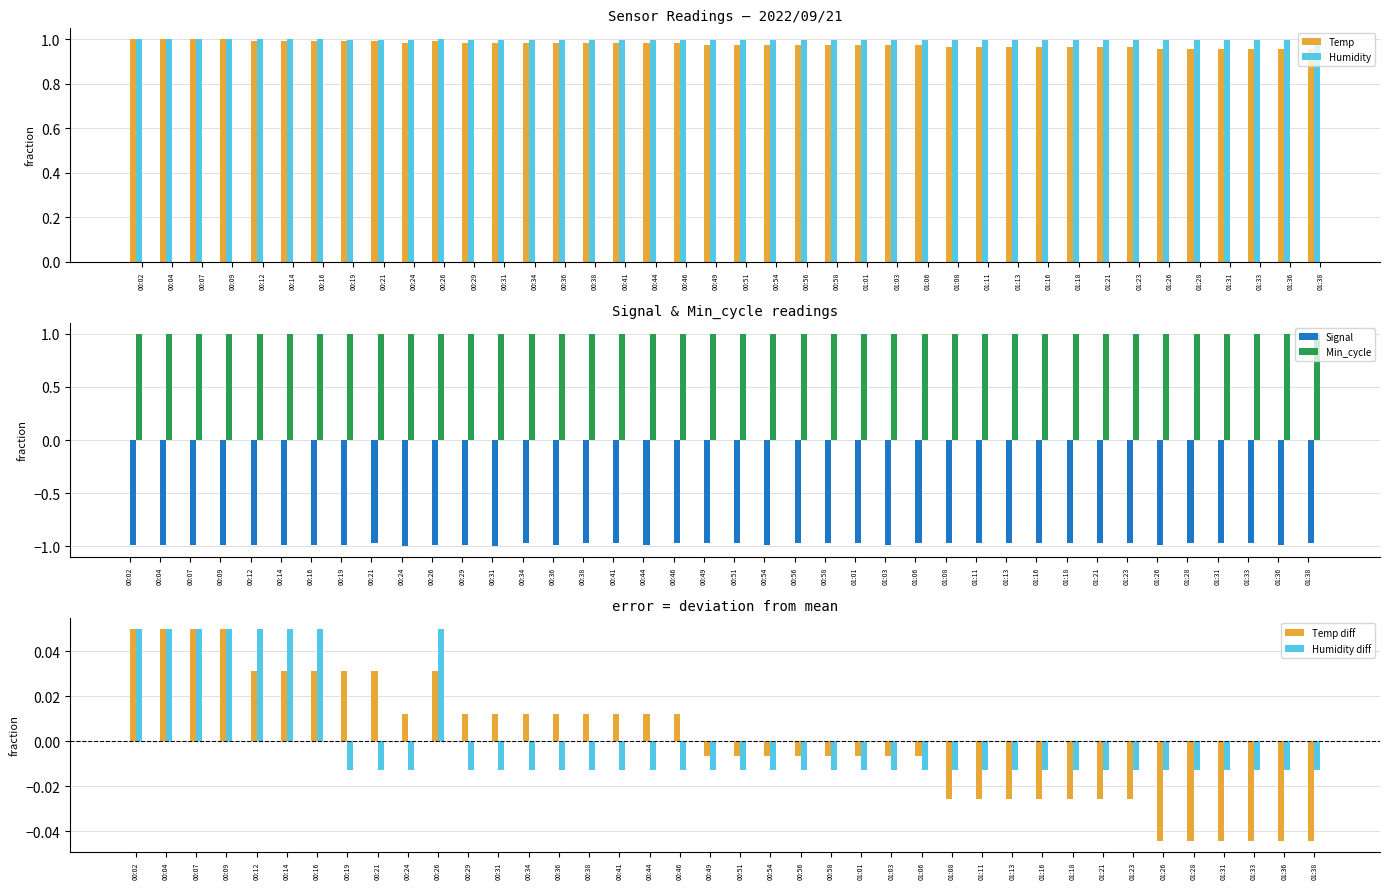

Which series changed the most between 00:38 and 01:11?

Temp diff